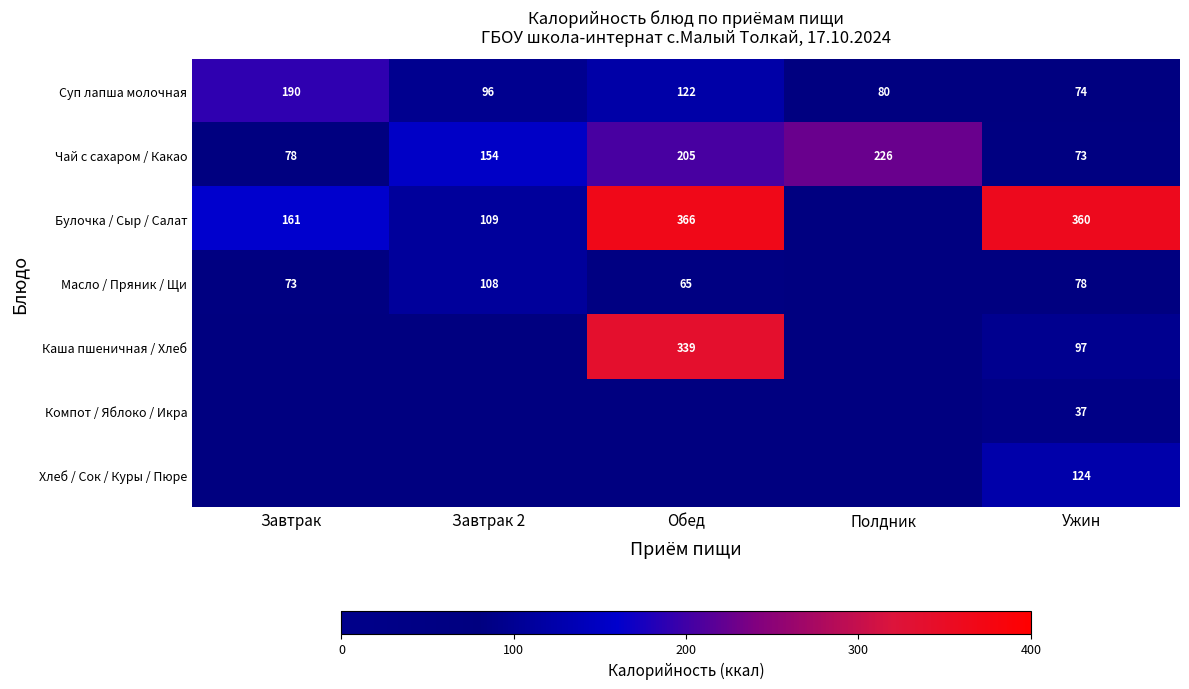

Rank the categories by Чай с сахаром / Какао value from lowest to highest.

Ужин, Завтрак, Завтрак 2, Обед, Полдник